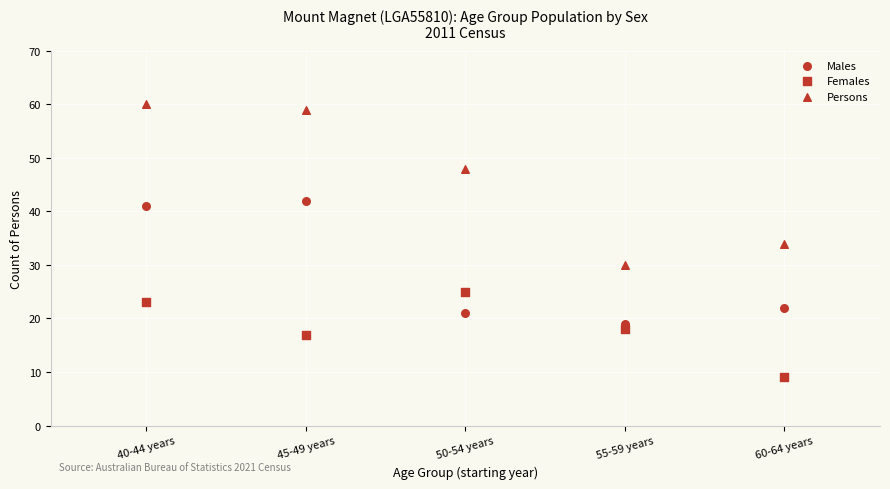

Count the number of points in this scatter plot.

15